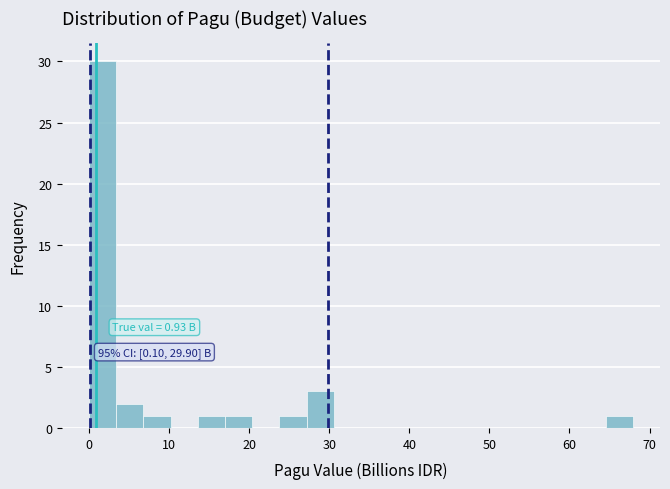

Around what value on the x-axis is the tallest bar? Give the approximate position of its centre, as read against the axis.

2